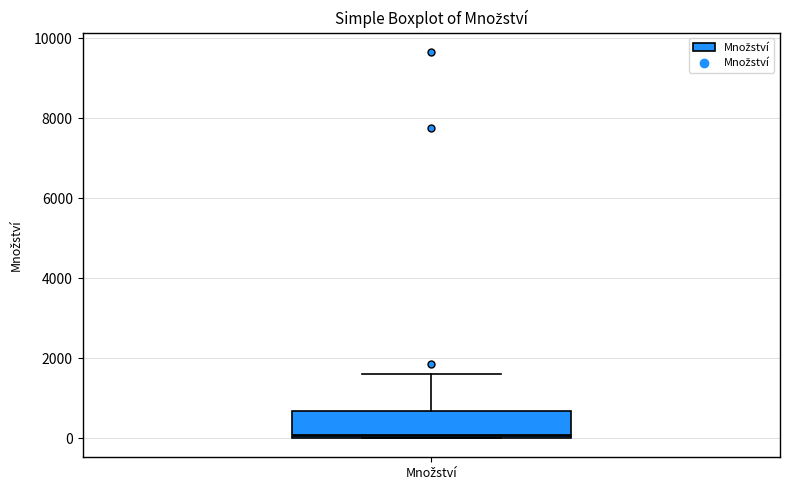

Transcribe this box plot: give where the median line is, the range the box spans, and where the two whiskers end, as read against the y-axis. The values are not printed on the chart, so give them approximately, as read against the axis.

median 0 (just above the box's lower edge), box 0 to 600, whiskers 0 to 1600